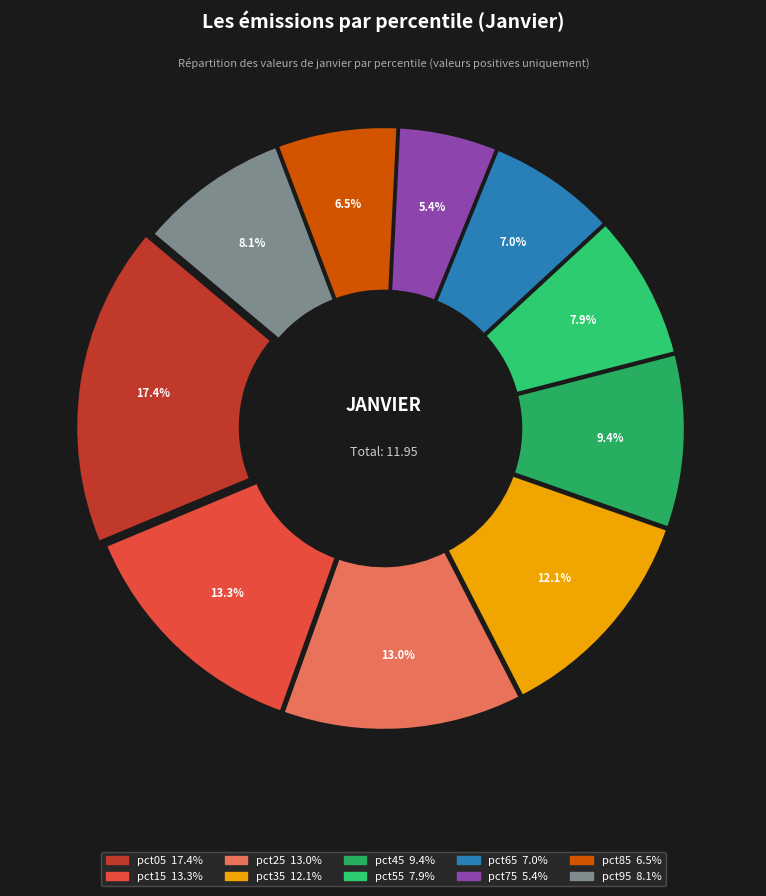

What is the smallest slice in the pie chart?

pct75